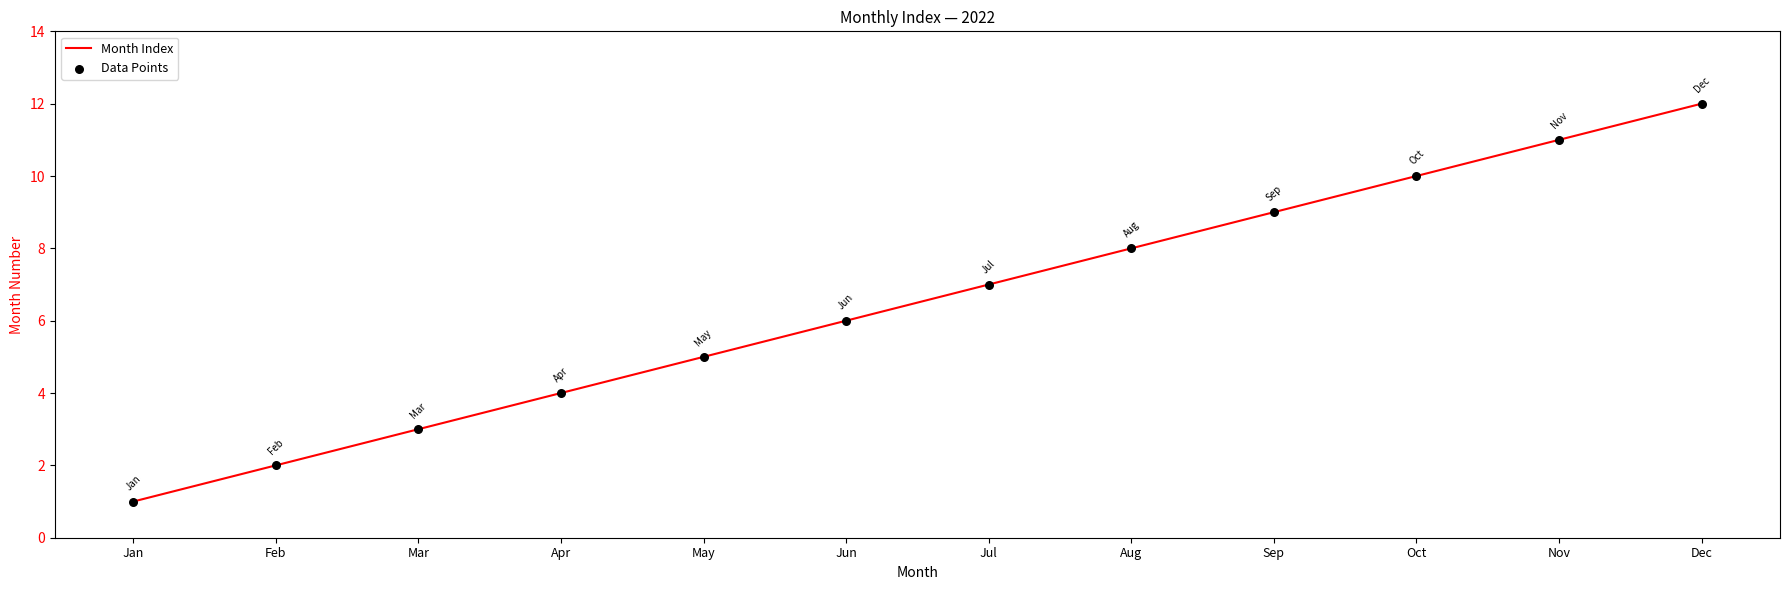

The chart shows a value of 1 at Jan. True or false?

True